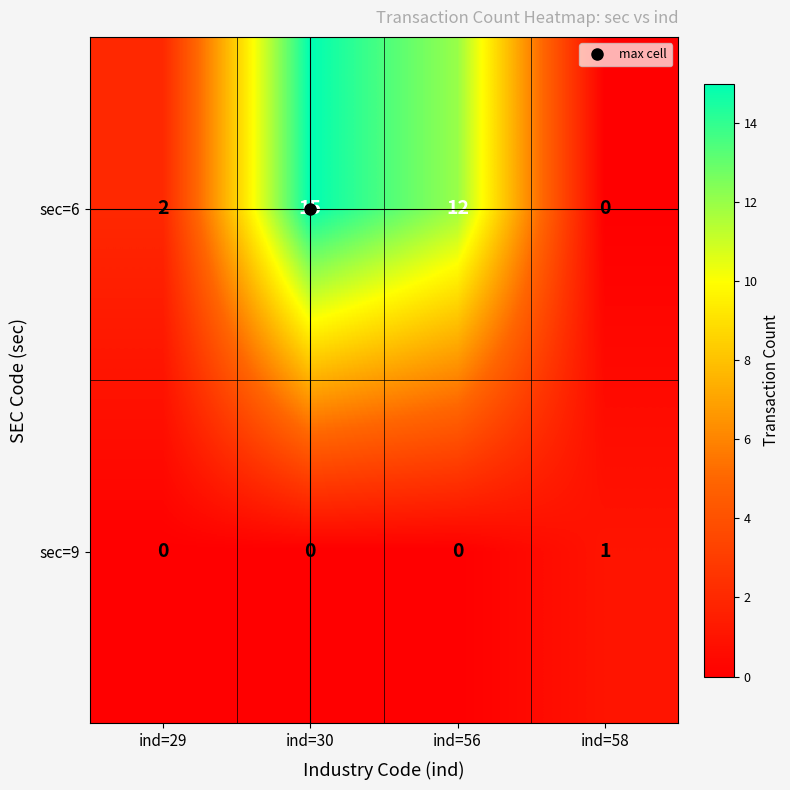

What is the difference between the sec=6 values at ind=29 and ind=30?

13